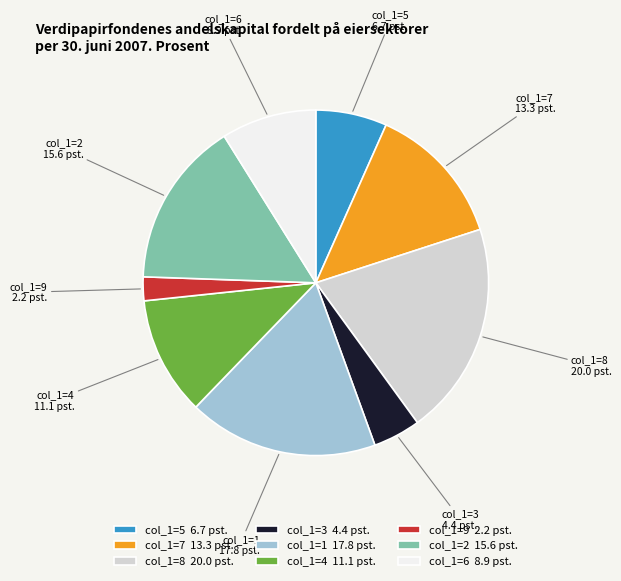

Combined, do col_1=8 20.0 pst. and col_1=6 8.9 pst. account for over 50%?

No